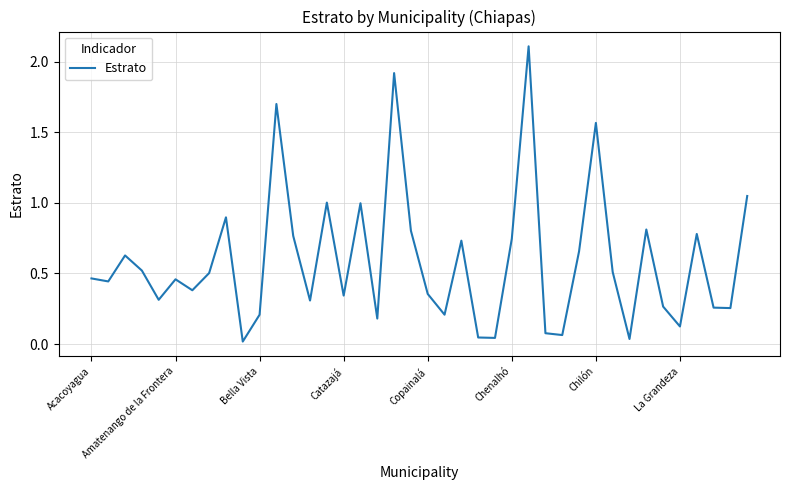

What is the difference between the maximum and minimum values?

2.1